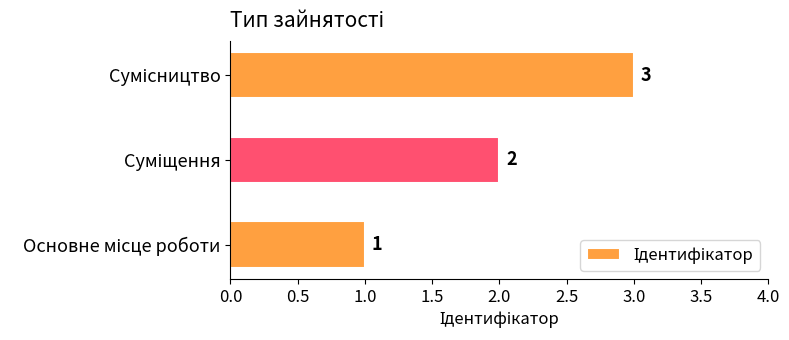

How many bars are there in total?

3